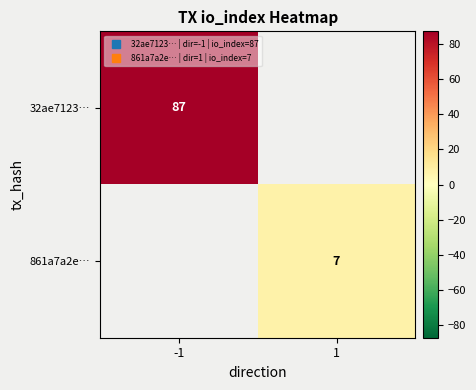

How many categories are shown in the chart?

2